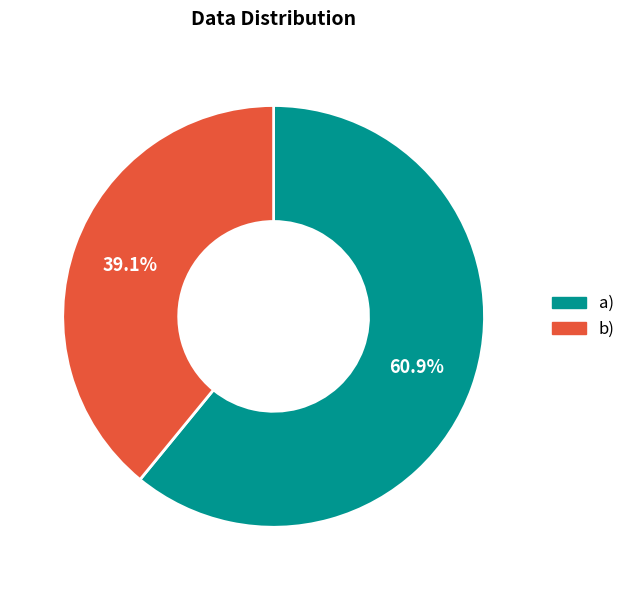

How many slices are in this pie chart?

2